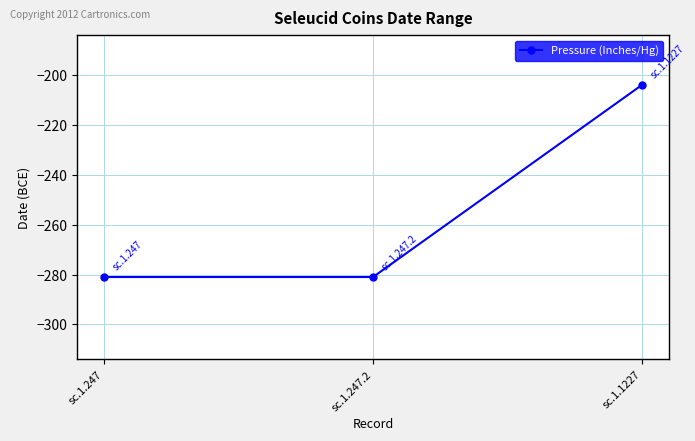

Is it true that the value at sc.1.247.2 is -281?

True